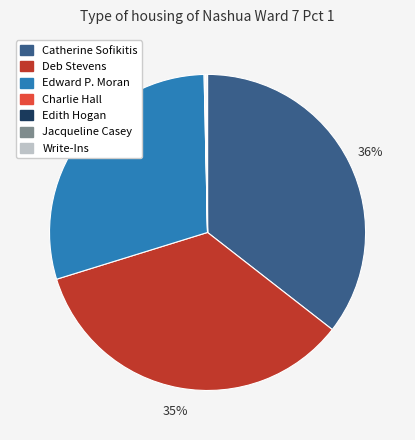

Does any single category account for the majority?

No